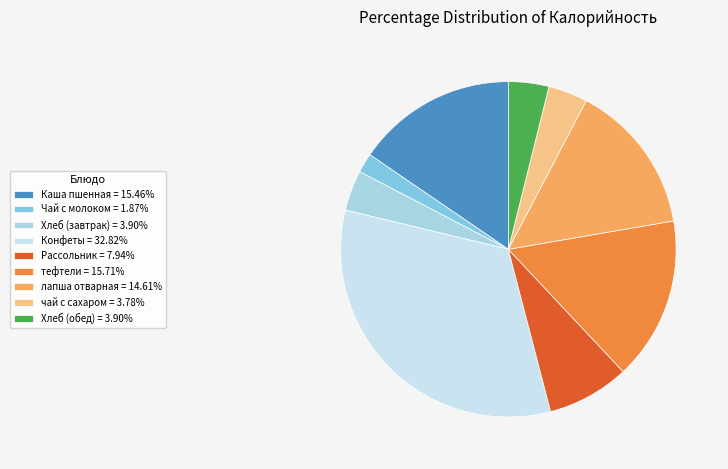

Count the number of slices in the pie.

9